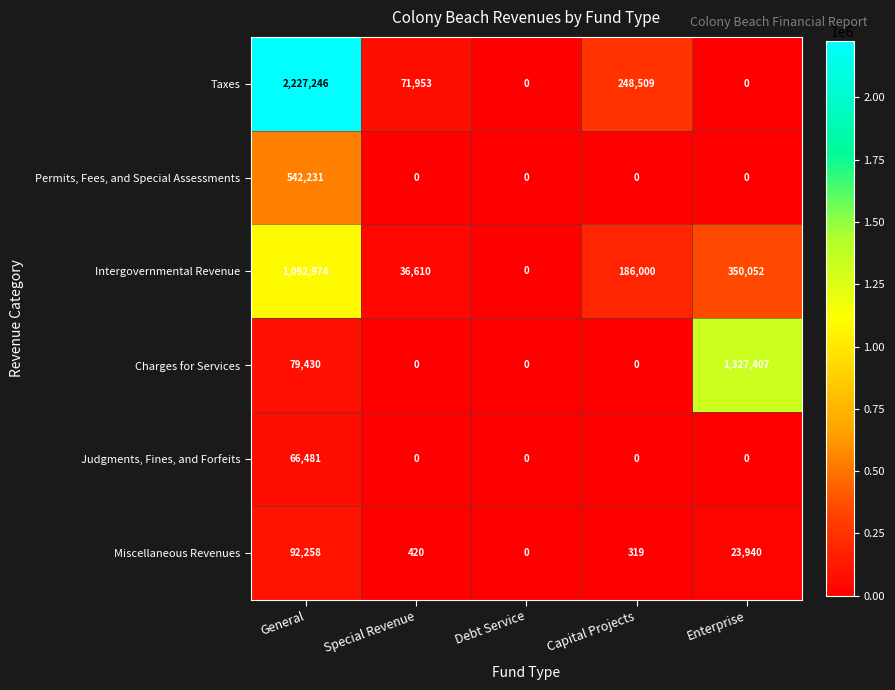

What is the sum of the Intergovernmental Revenue values at Enterprise and Special Revenue?

386662